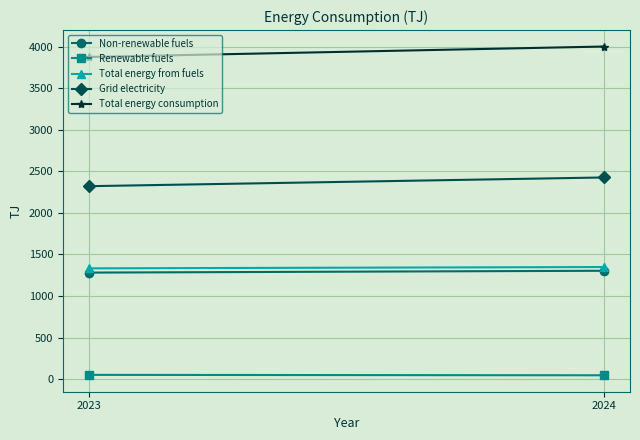

At which category does the chart reach its peak across all series?

2024